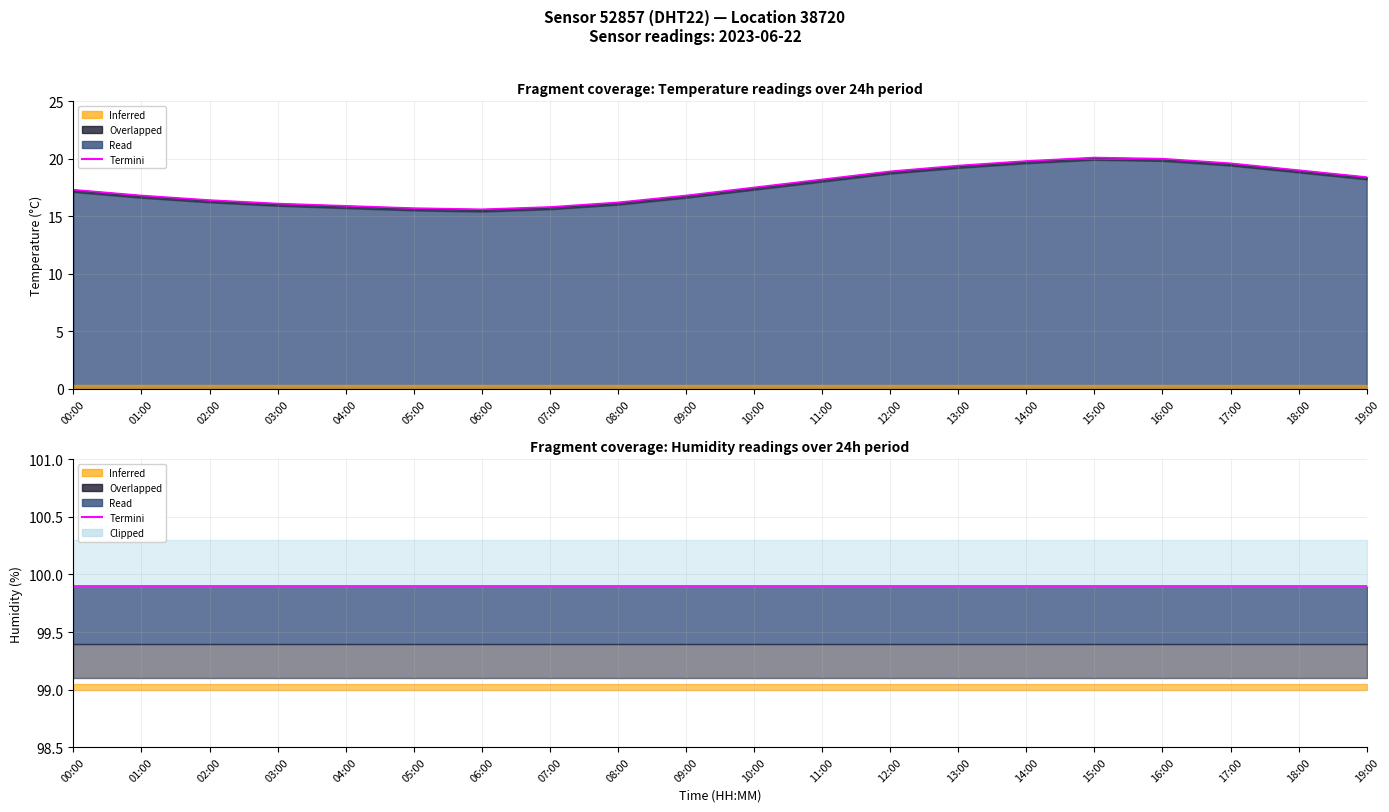

At which category does the data reach its first local valley?

06:00